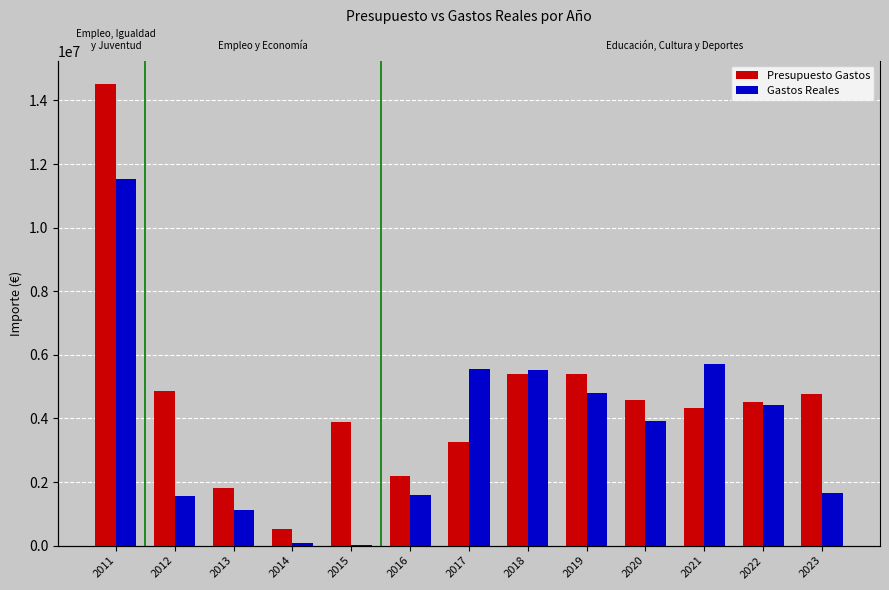

What is the sum of the Presupuesto Gastos values at 2017 and 2023?

8030340.0